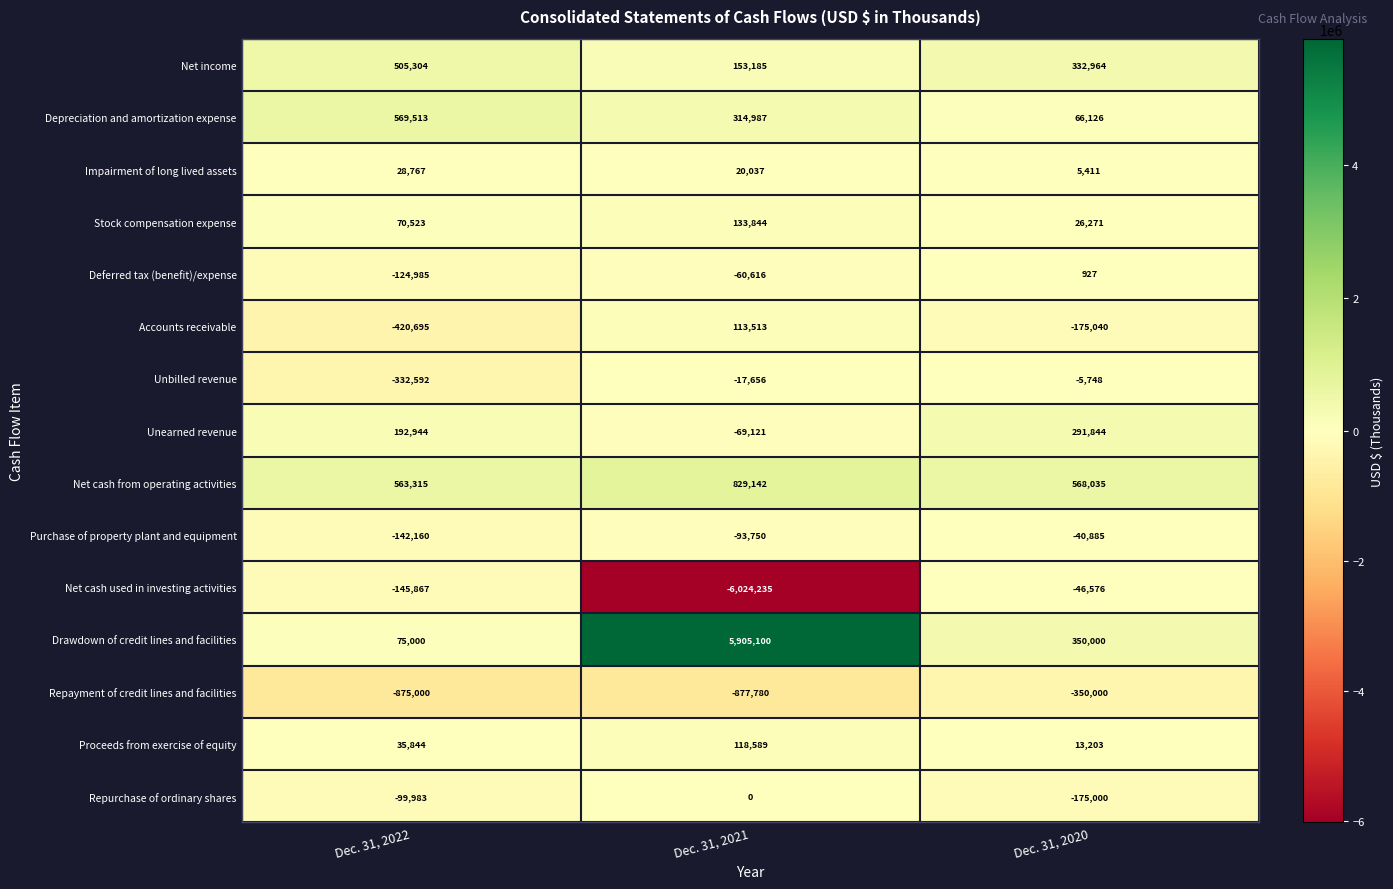

True or false: Purchase of property plant and equipment has a value of -123990 at Dec. 31, 2021.

False